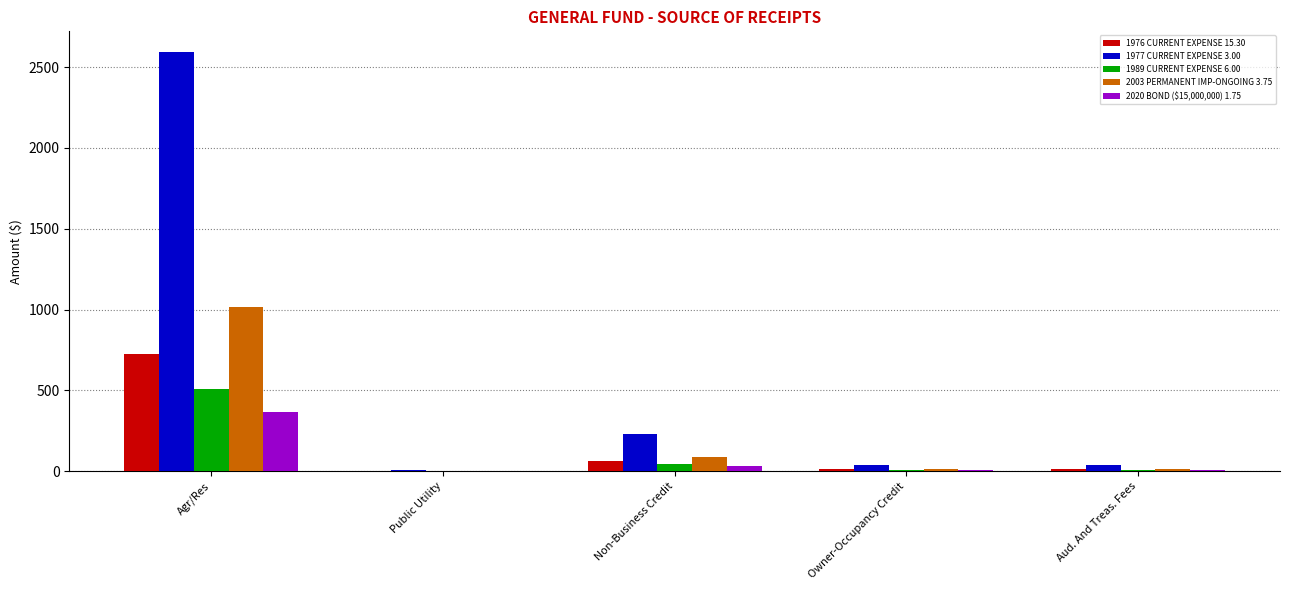

Which category has the highest value in the 2003 PERMANENT IMP-ONGOING 3.75 series?

Agr/Res